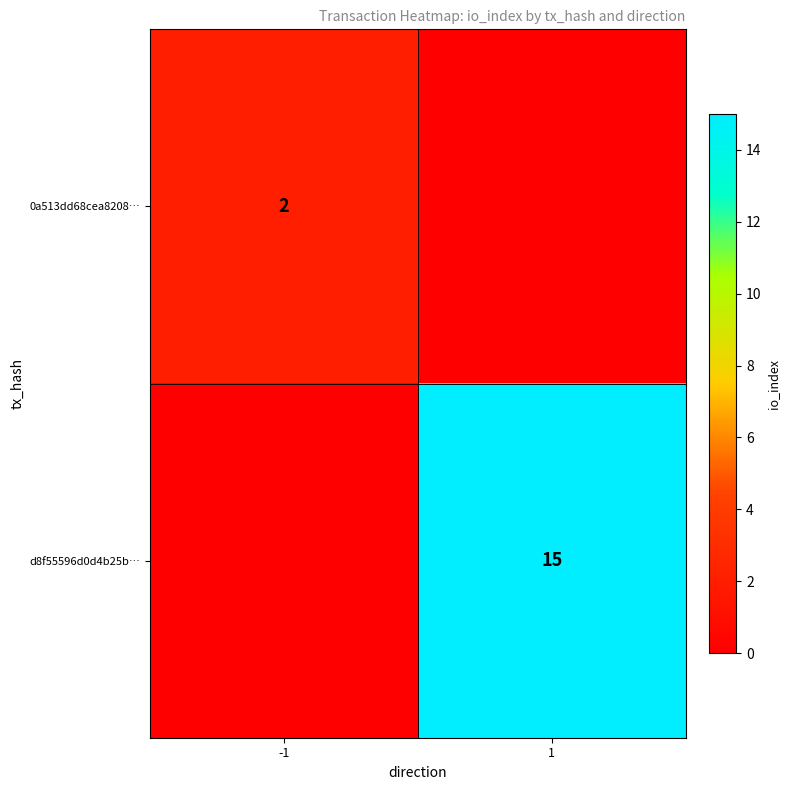

Is it true that d8f55596d0d4b25b… equals 25 at 1?

False